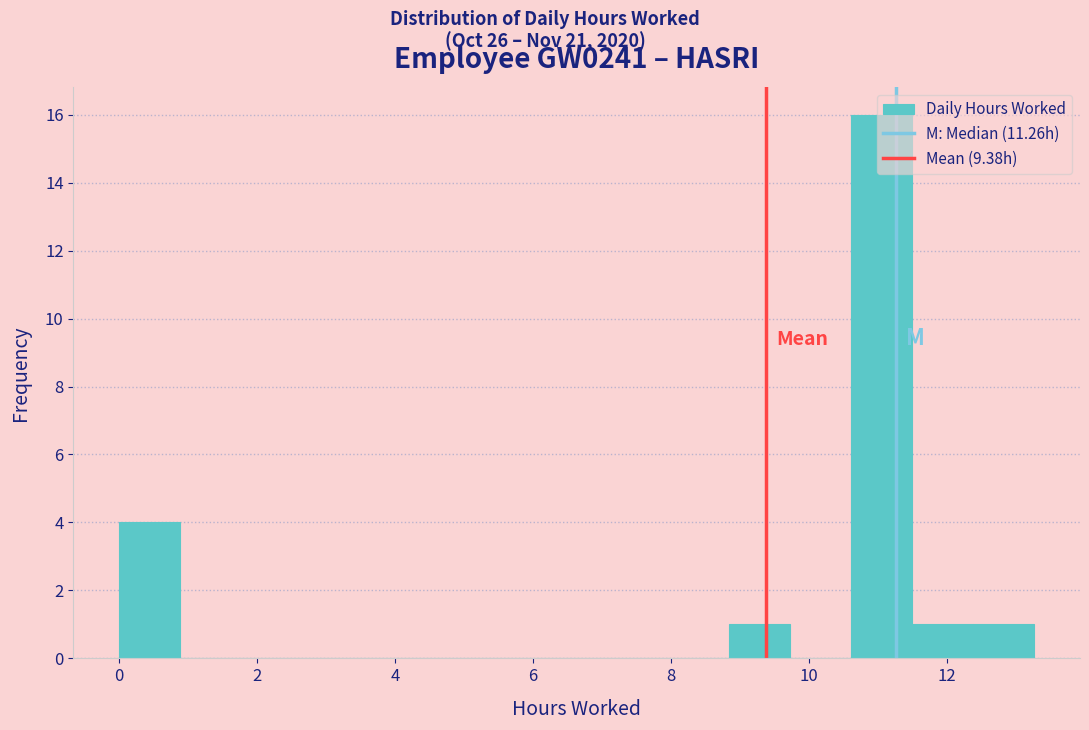

What is the height of the bar covering 11.6 to 12.4 on the x-axis? Neither the bar edges nor the heights are printed on the chart, so give them approximately, as read against the axes.

1